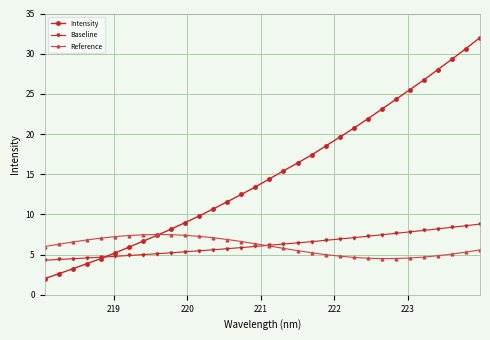

Which series has the largest total across all categories?

Intensity